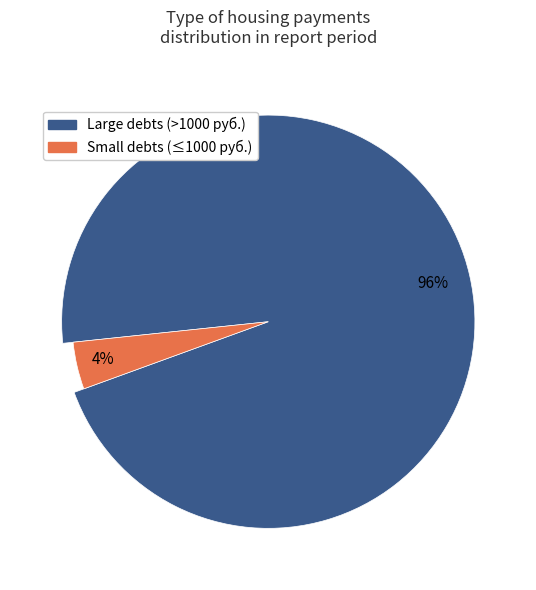

Is 8 the majority of the pie?

No